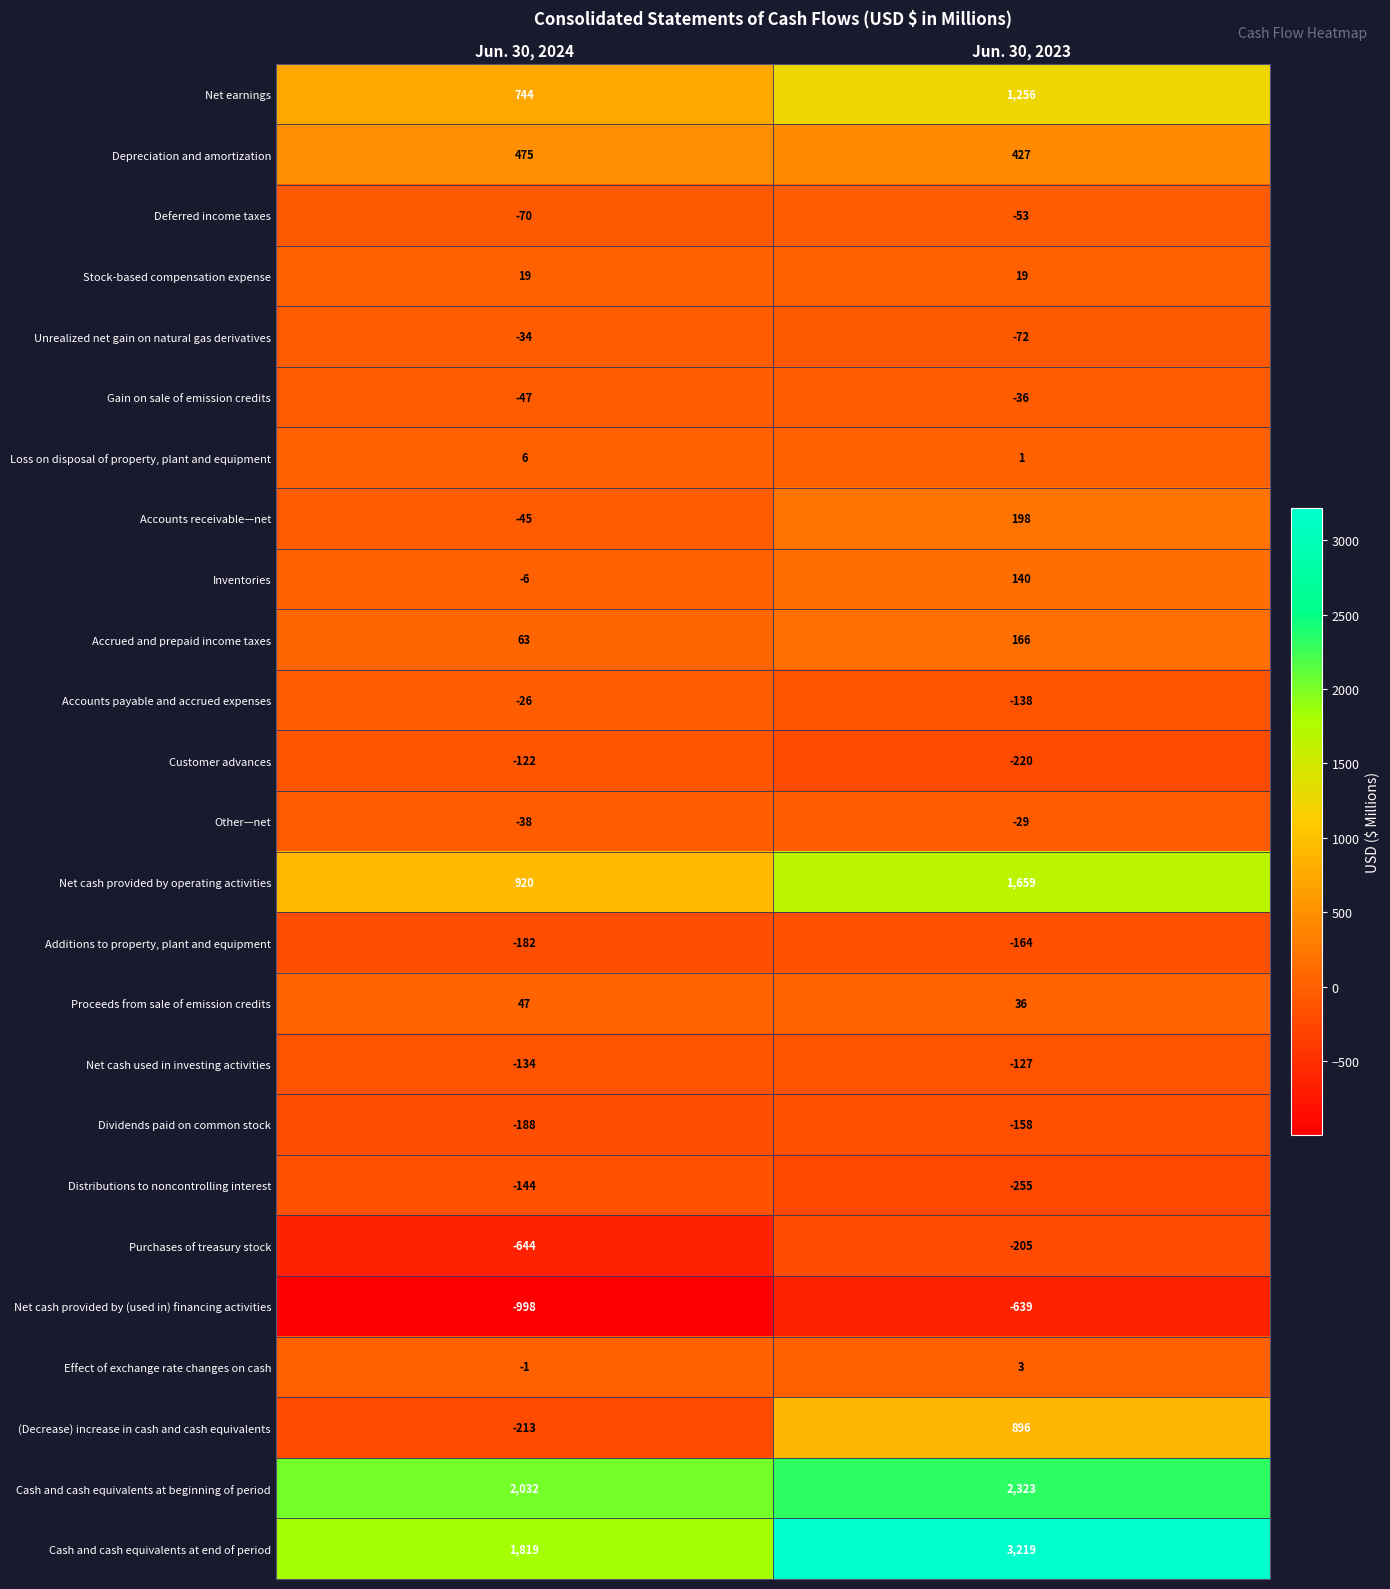

Where is Net cash provided by (used in) financing activities nearest to the value -818?

Jun. 30, 2023